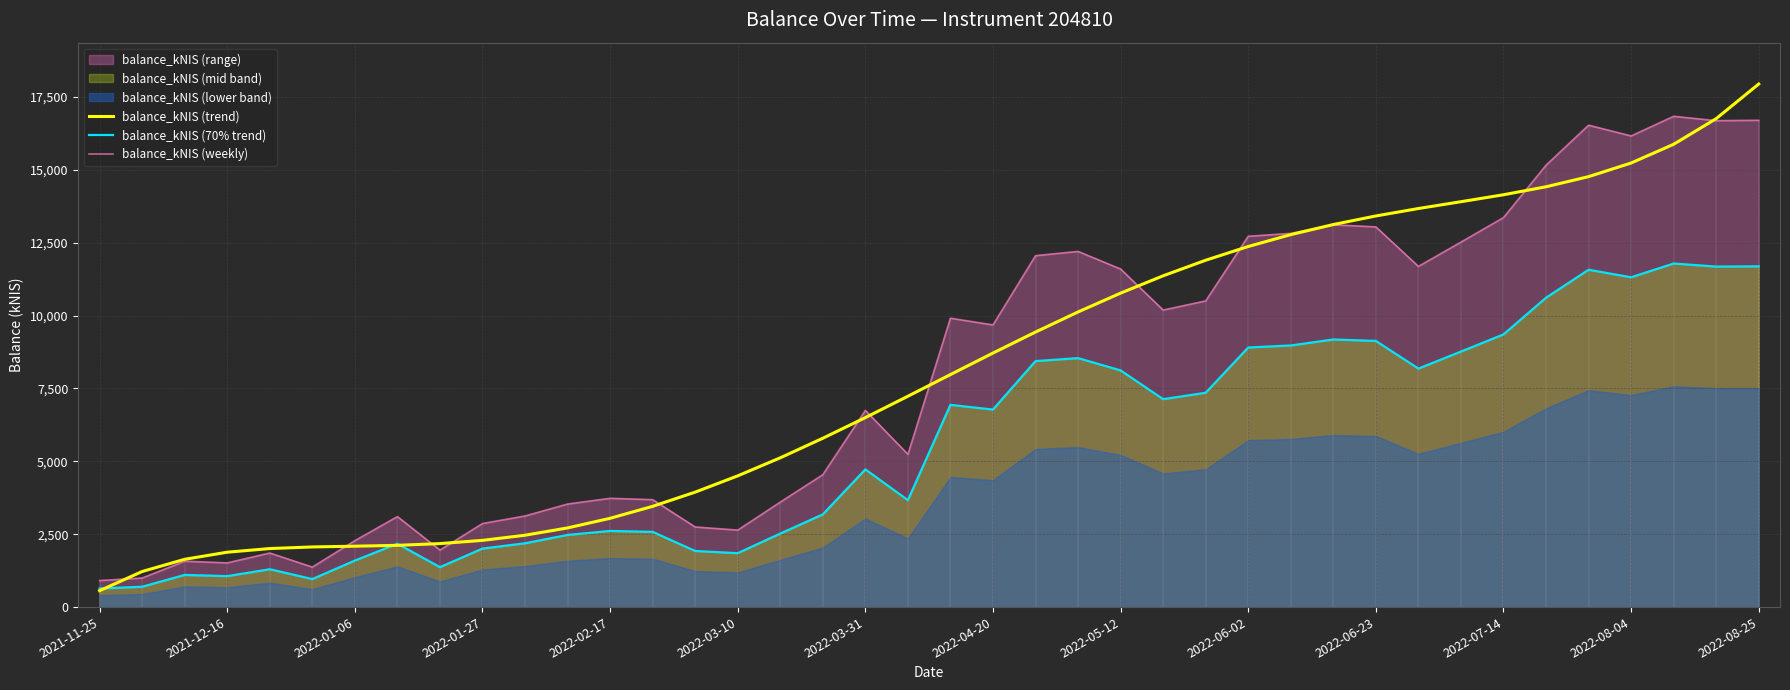

What is the highest value of the balance_kNIS (trend) series?

17942.9